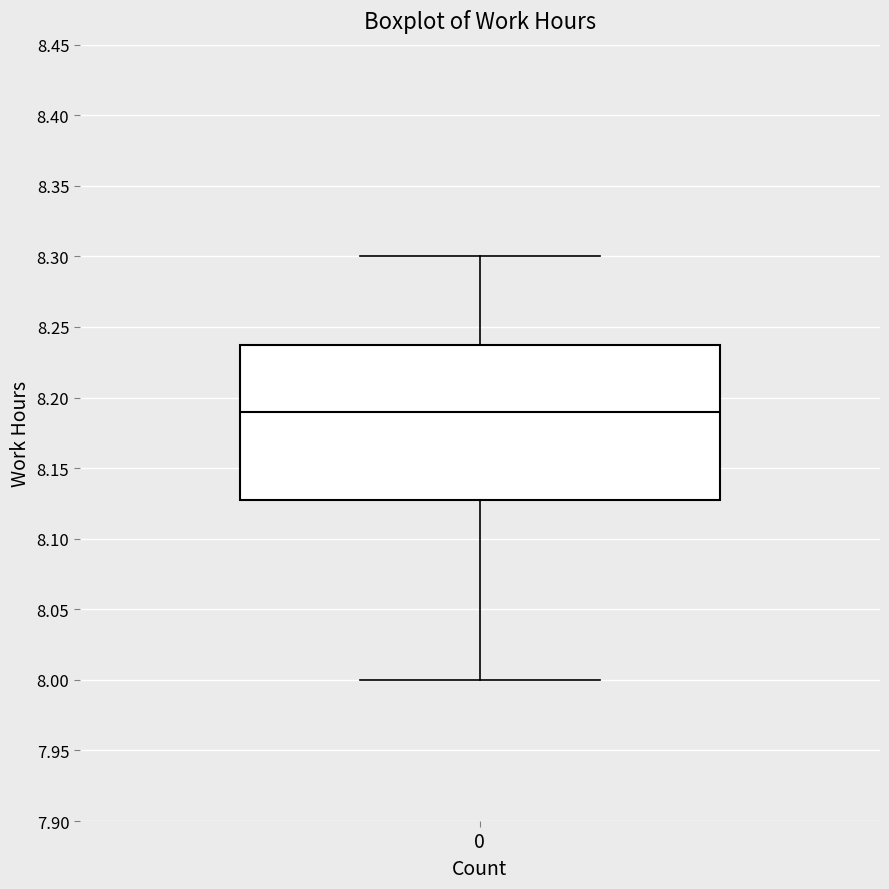

Read this box plot against the y-axis: the position of the median line, the range covered by the box, and the ends of both whiskers. The values are not printed on the chart, so give them approximately, as read against the axis.

median 8.19, box 8.13 to 8.24, whiskers 8.00 to 8.30